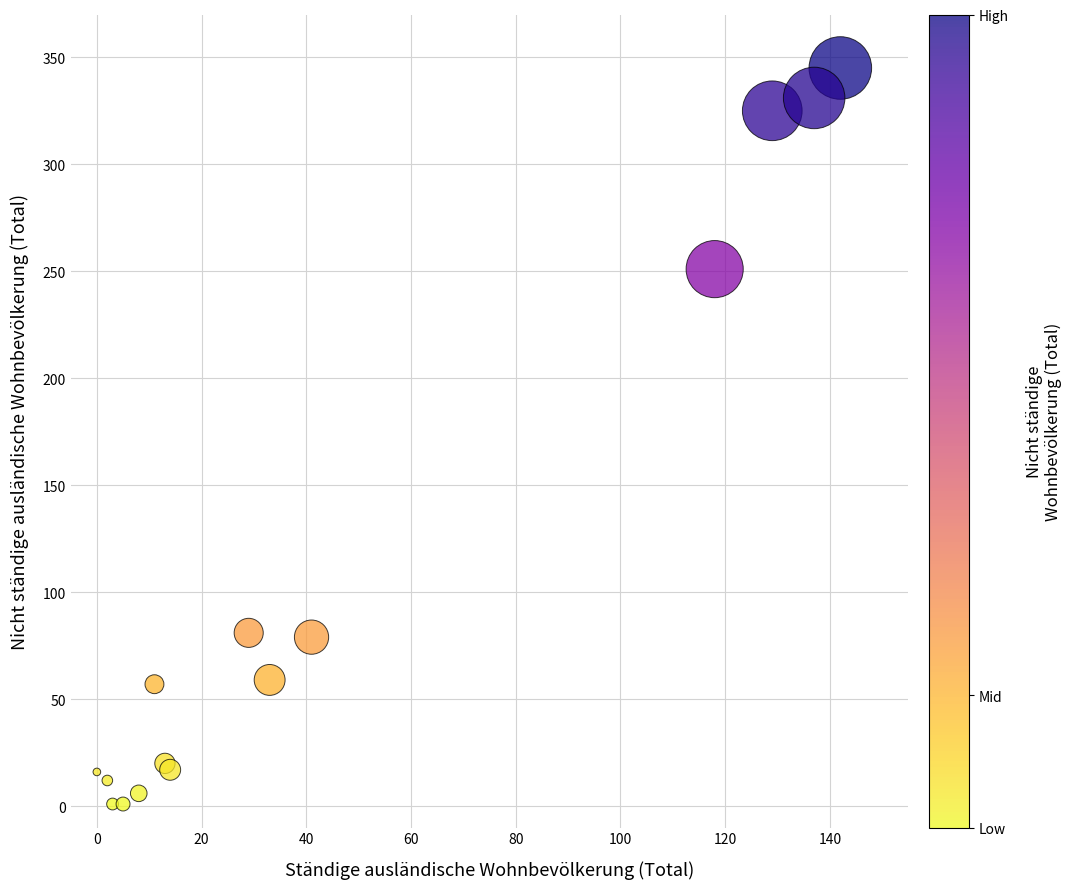

What Y value in the scatter plot is closest to 173?

251